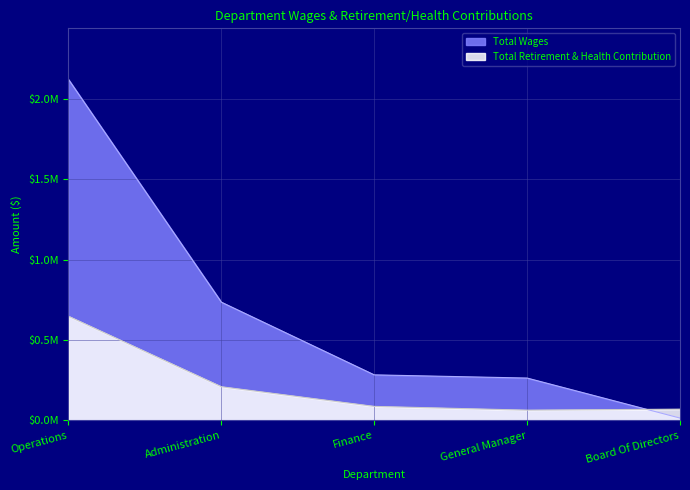

Is it true that Total Retirement & Health Contribution equals 297693 at Administration?

False